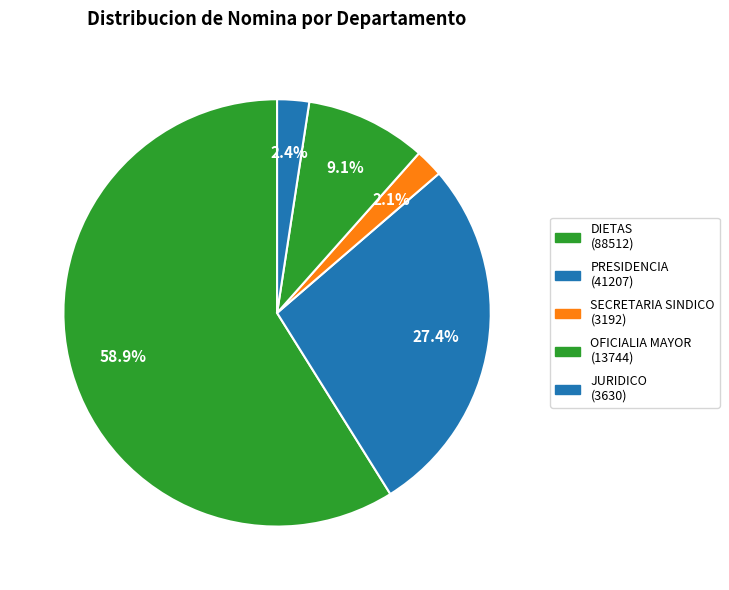

To the nearest percent, what portion does JURIDICO represent?

2%